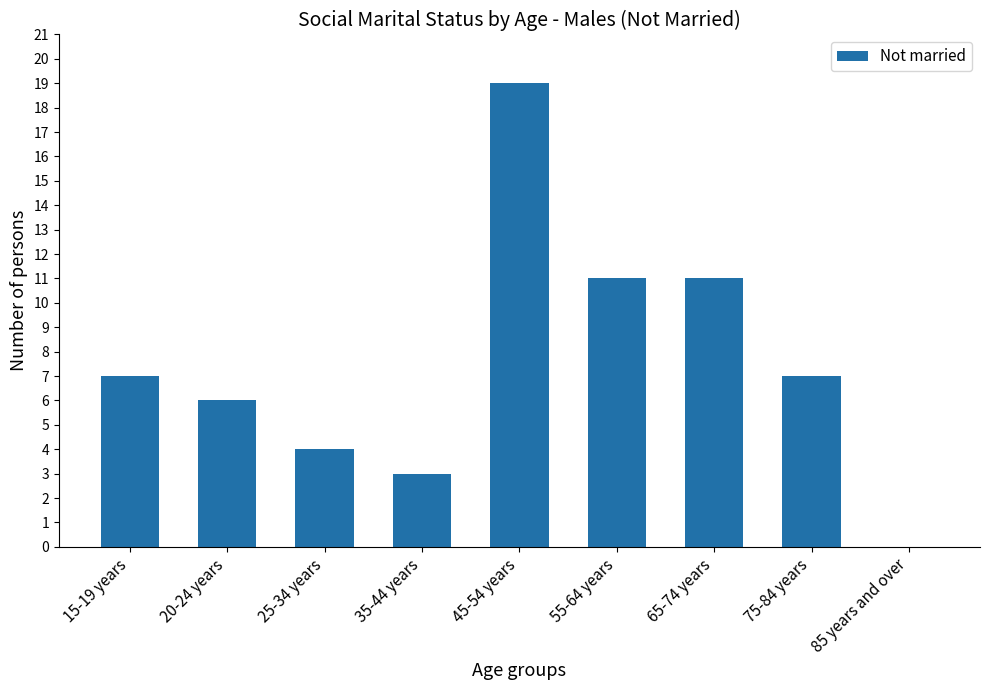

What value does the data have at 35-44 years?

3